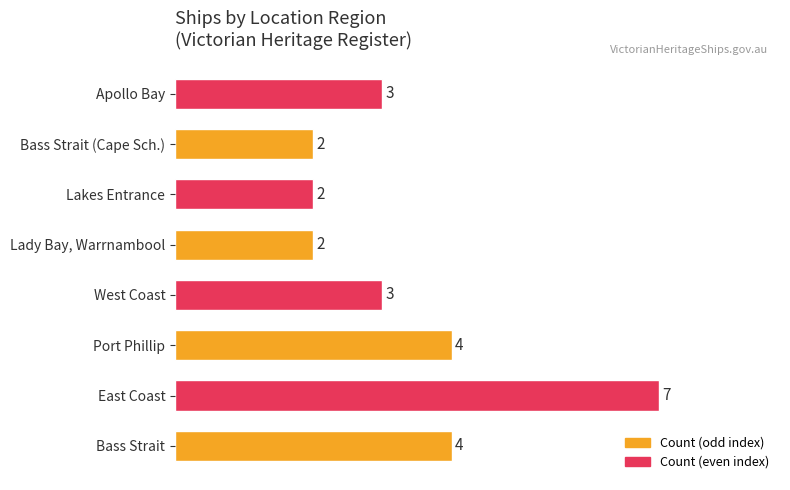

Between West Coast and Bass Strait (Cape Sch.), which is larger?

West Coast